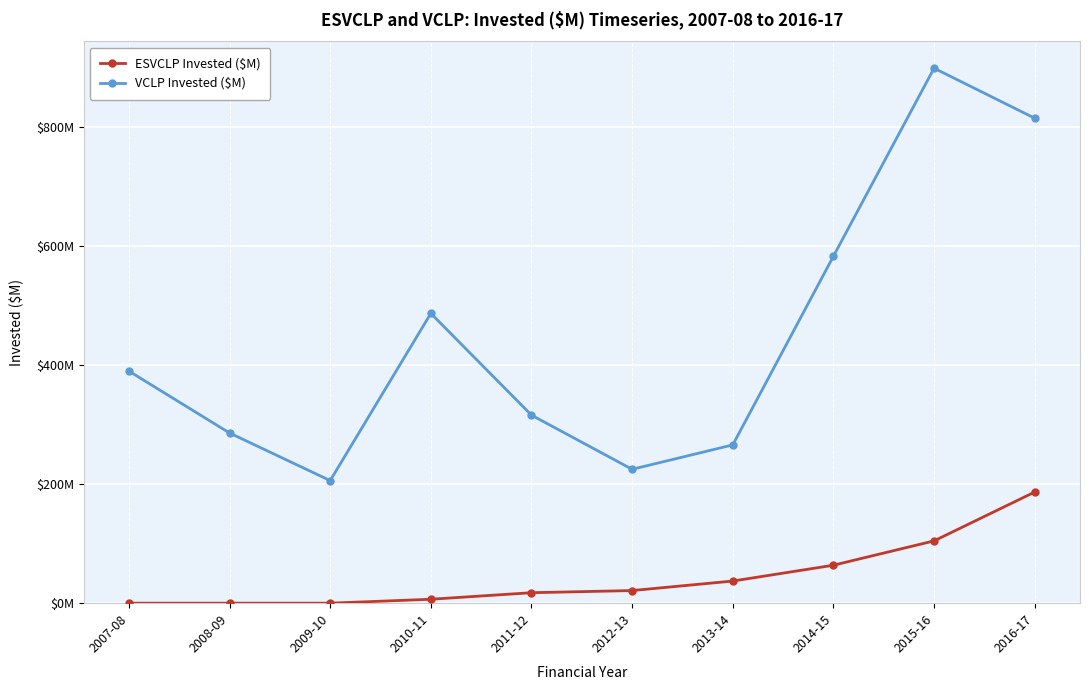

Is it true that VCLP Invested ($M) equals 206.0 at 2009-10?

True